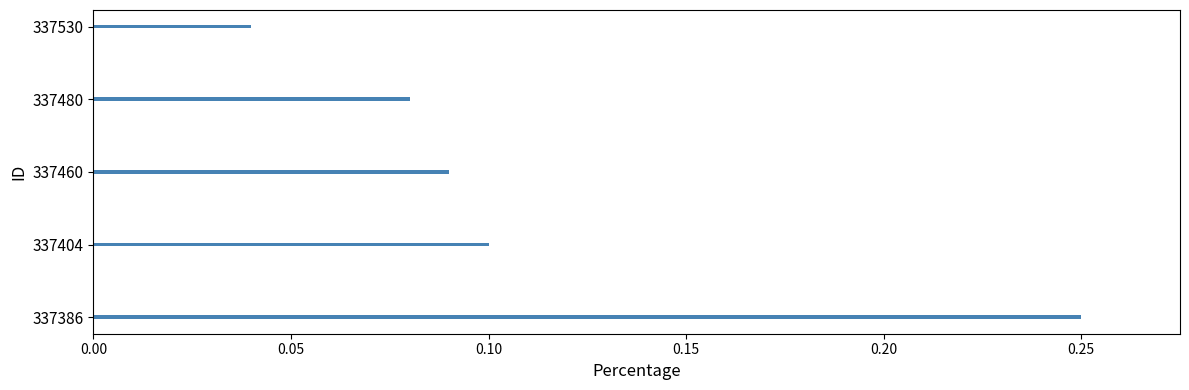

How many bars are there in total?

5